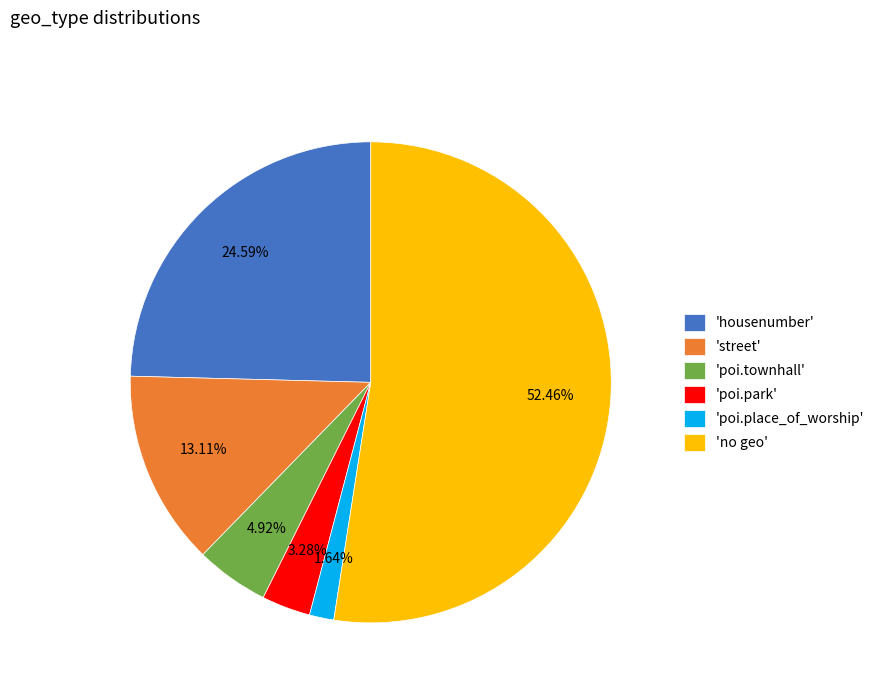

Count the number of slices in the pie.

6